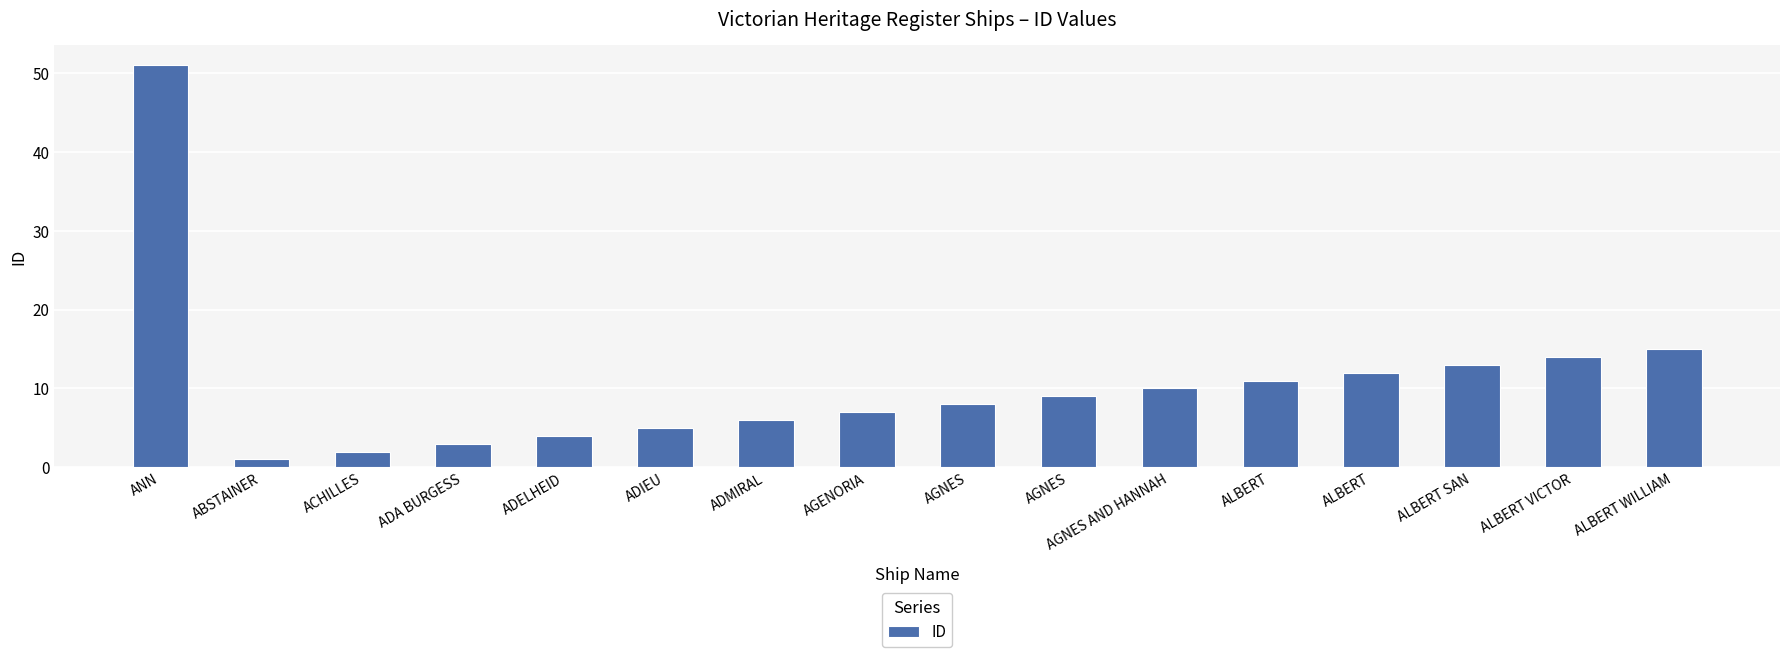

Reading right to left, list all the values displayed in this chart.

15	14	13	12	11	10	9	8	7	6	5	4	3	2	1	51